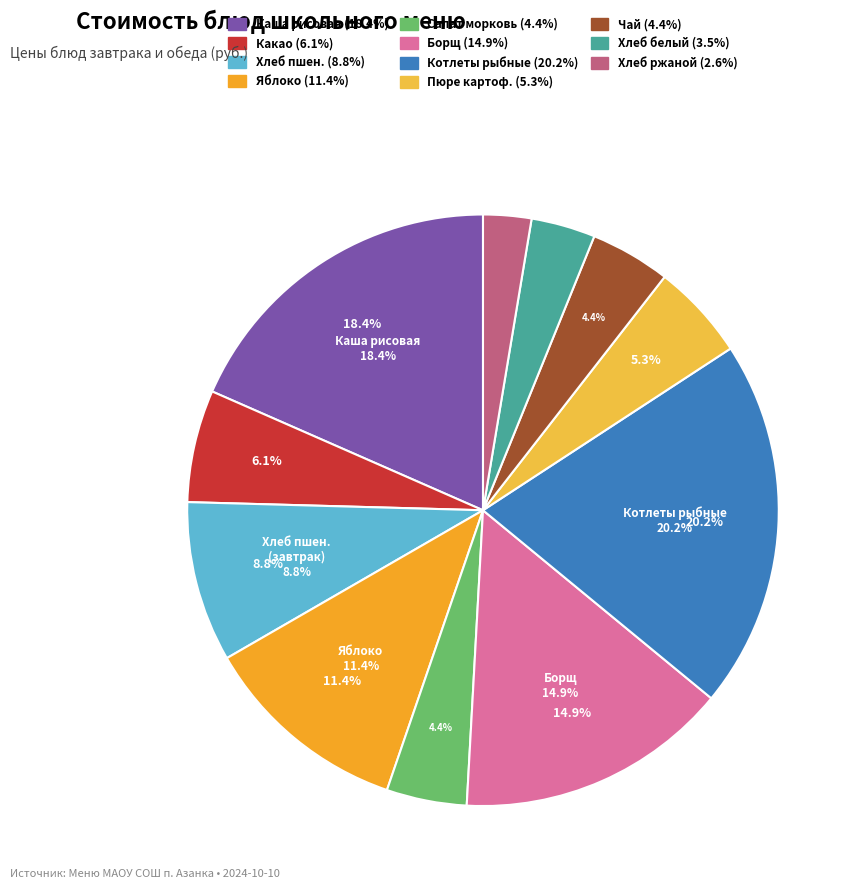

To the nearest percent, what is the difference between the Борщ на мясном бульоне со сметаной and хлеб пшеничный с маслом сливочным slice percentages?

6%